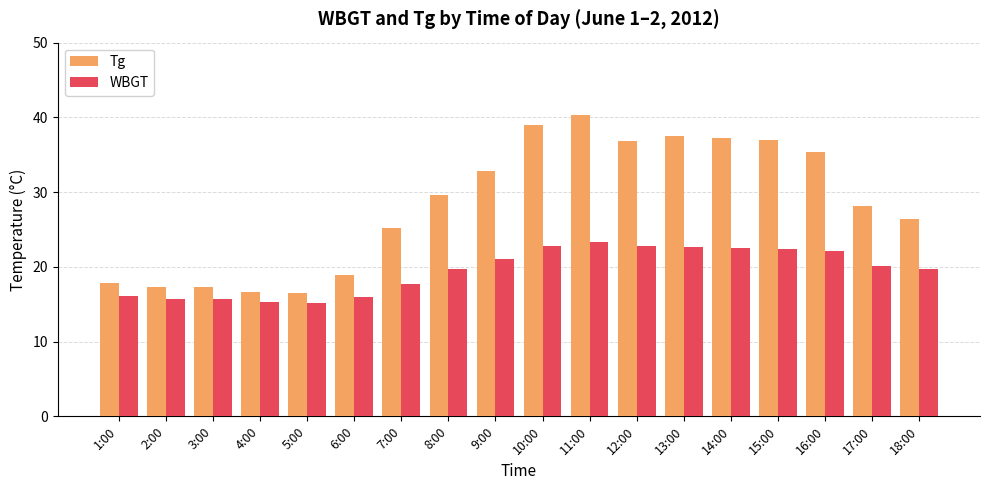

What is the approximate value of Tg at 17:00?

28.2